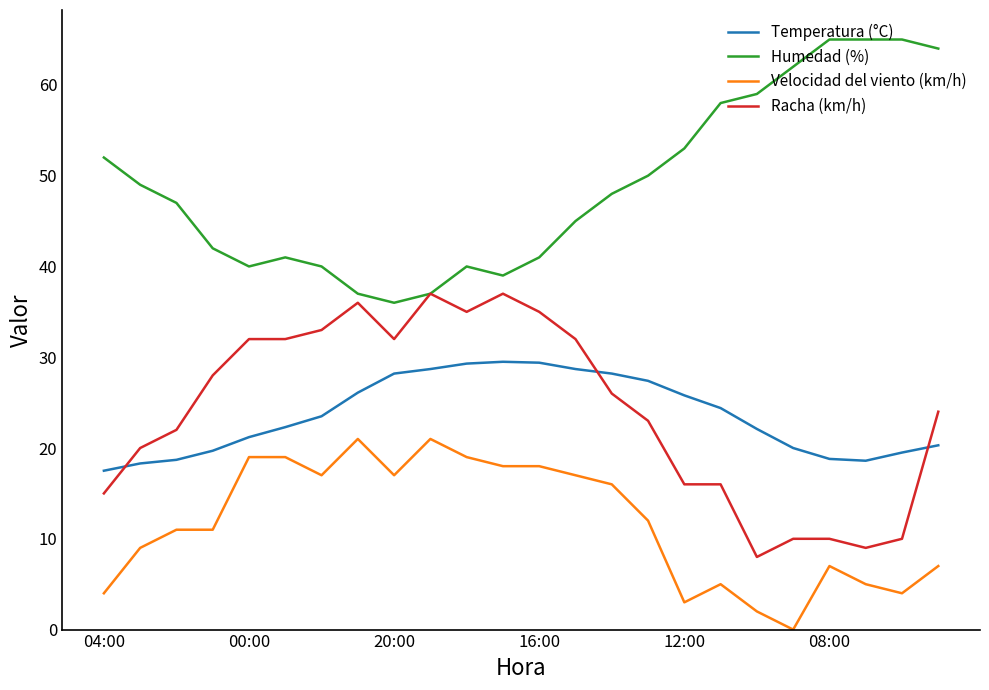

Which series has the largest total across all categories?

Humedad (%)